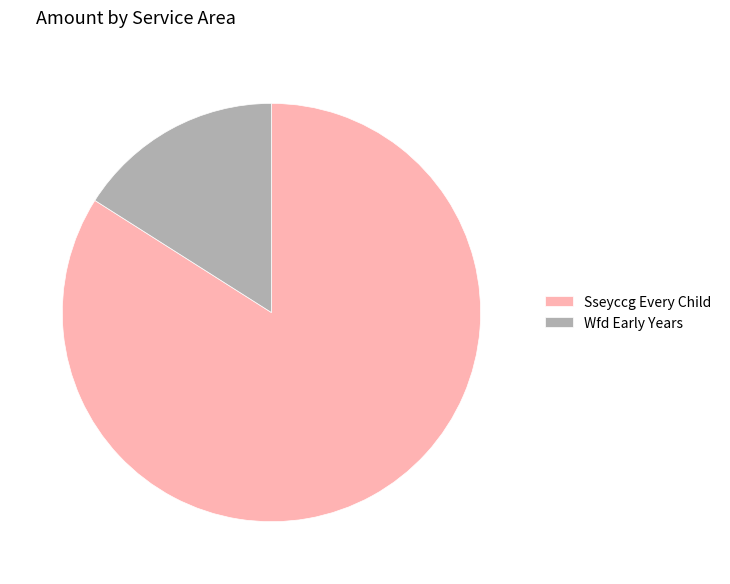

Between Sseyccg Every Child and Wfd Early Years, which is larger?

Sseyccg Every Child